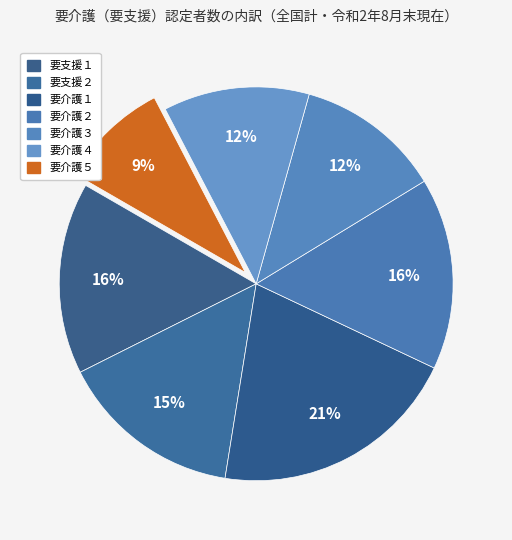

How many slices are in this pie chart?

7